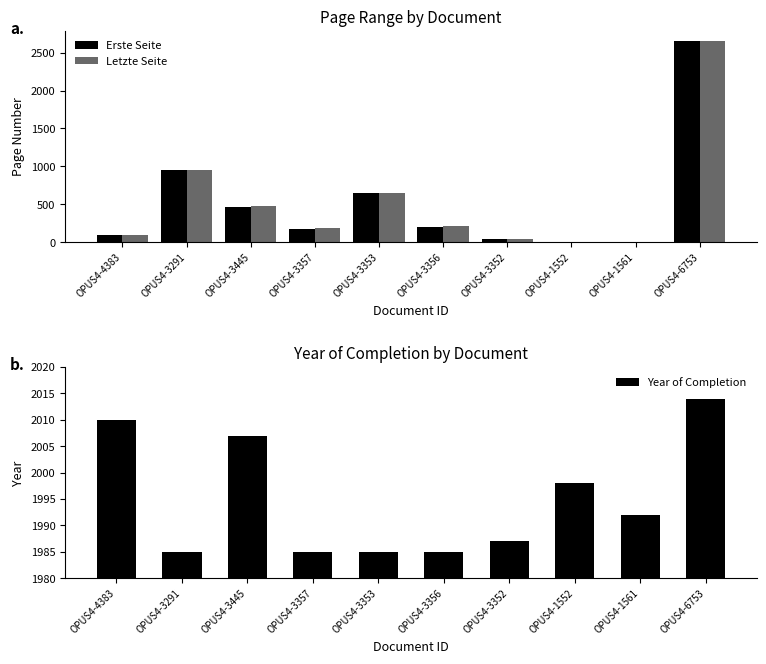

What is the value of the Year of Completion bar at the 4th from the left?

1985